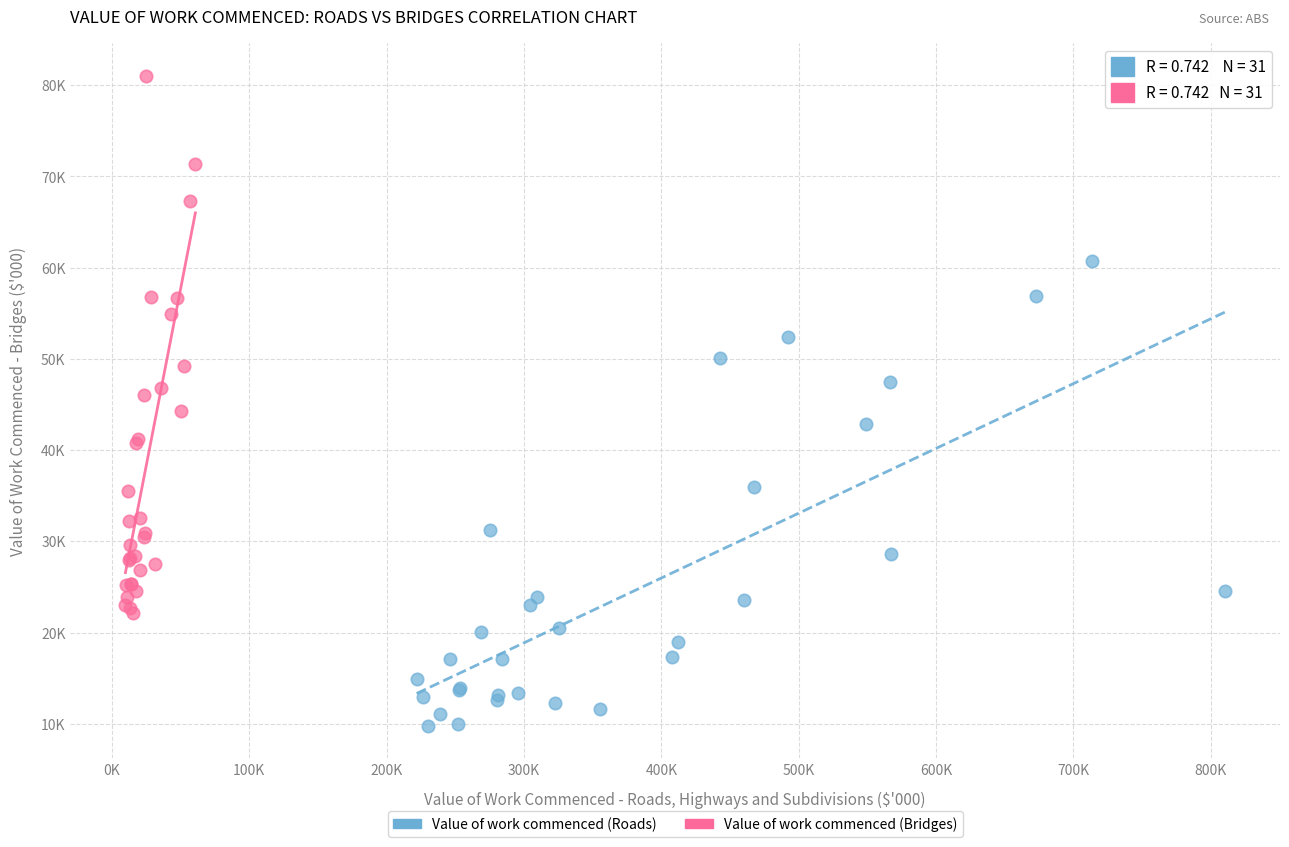

What are all the series names shown in the legend?

Value of work commenced (Roads), Value of work commenced (Bridges)